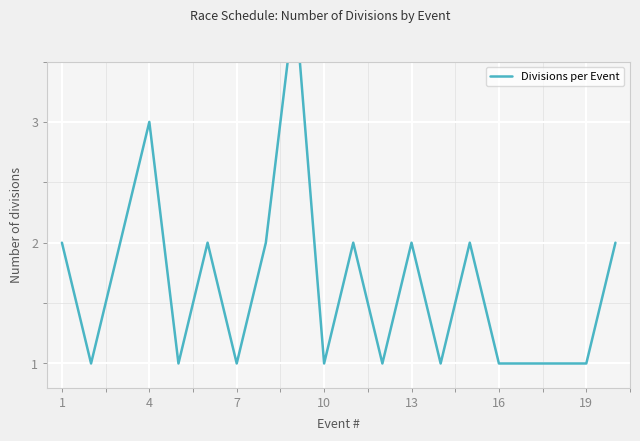

What is the sum of all values?

33